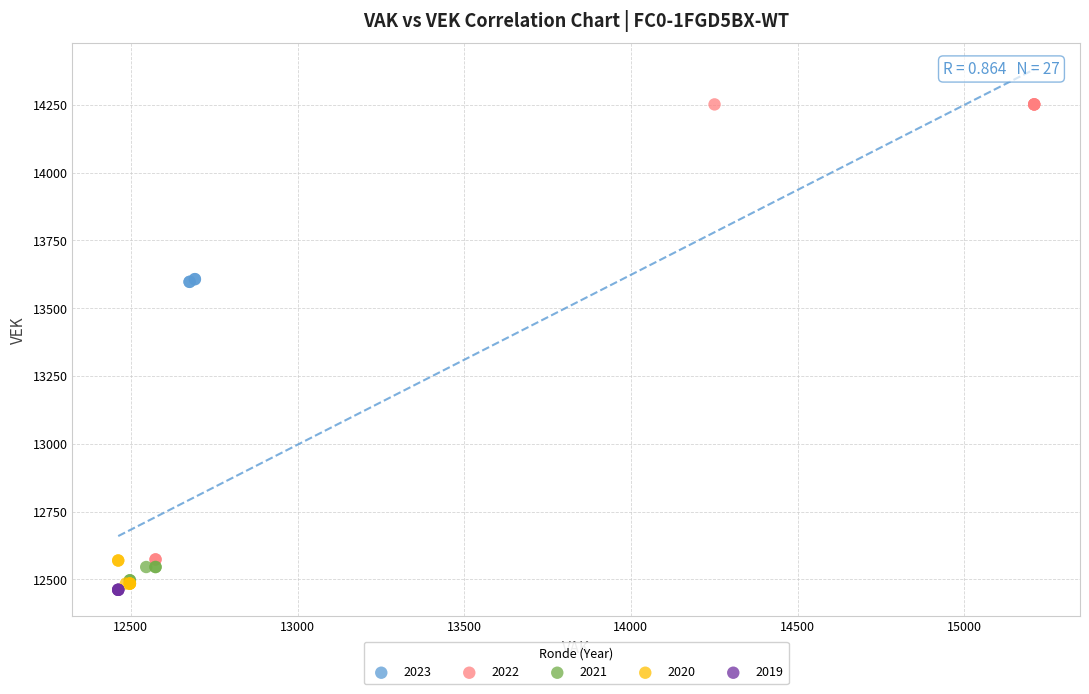

Which series reaches the maximum Y coordinate?

2022